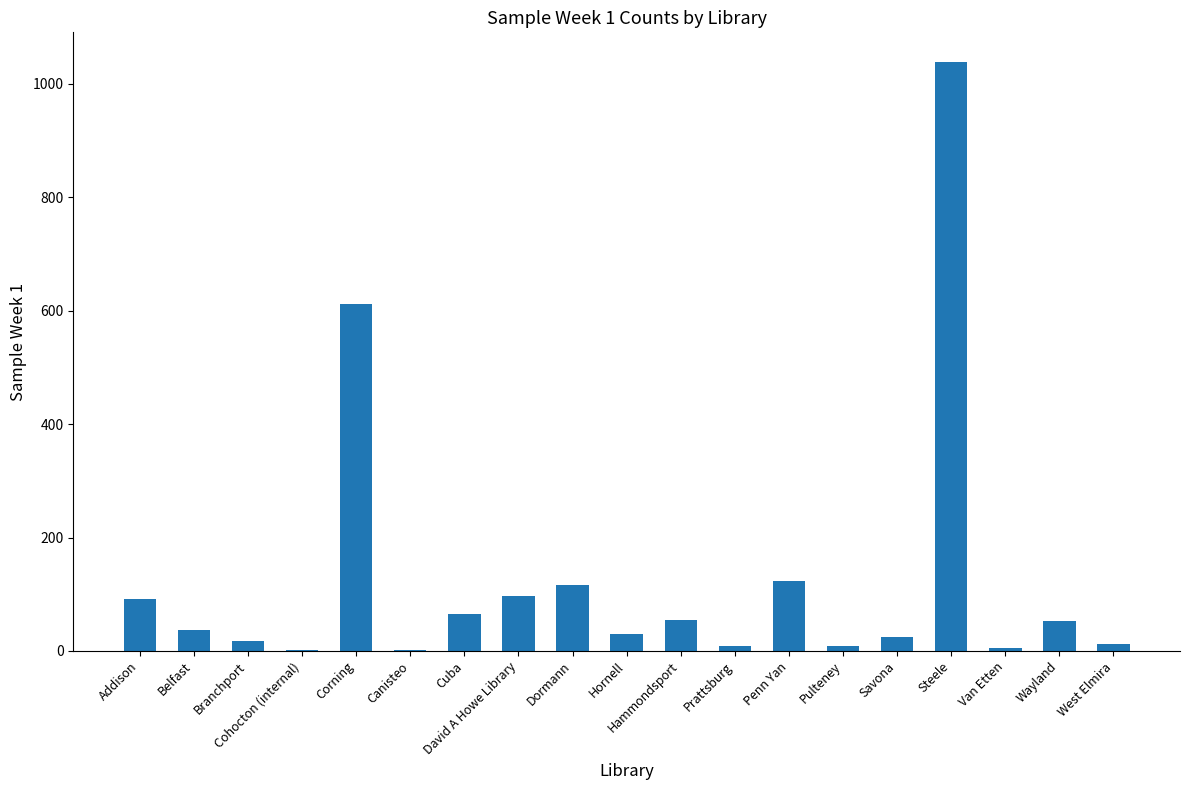

Count the number of categories in the chart.

19